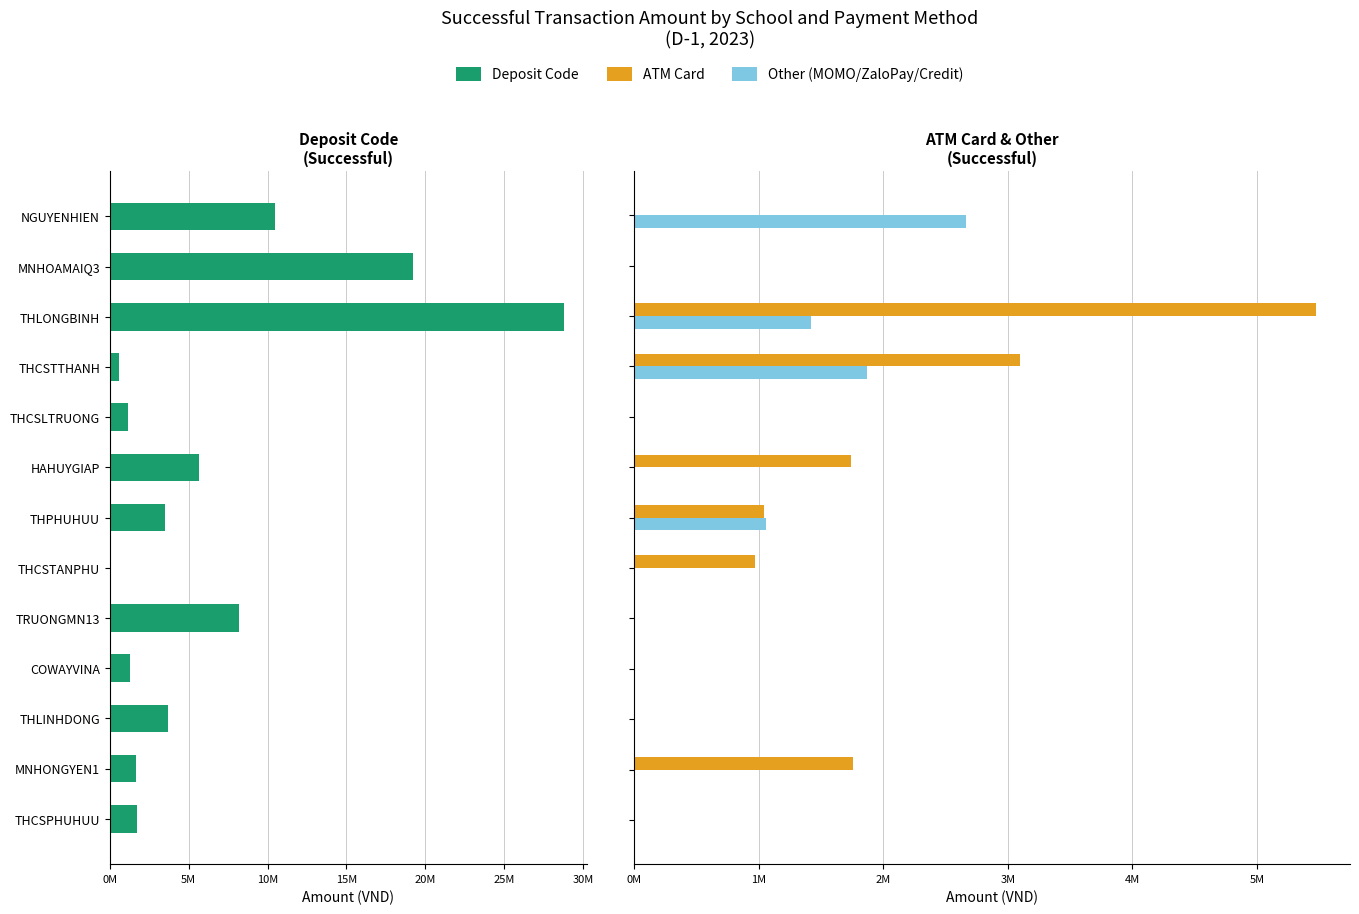

Reading left to right, extract all data points from this chart.

Deposit Code: 10494800	19221400	28794100	550300	1136600	5648900	3524200	0	8160900	1265161	3701900	1662300	1691700
Successful (ATM Card): 0	0	5472200	3094500	0	1740300	1043300	971300	0	0	0	1756300	0
Successful (Other): 2662326	0	1414389	1867161	0	0	1057800	0	0	0	0	0	0